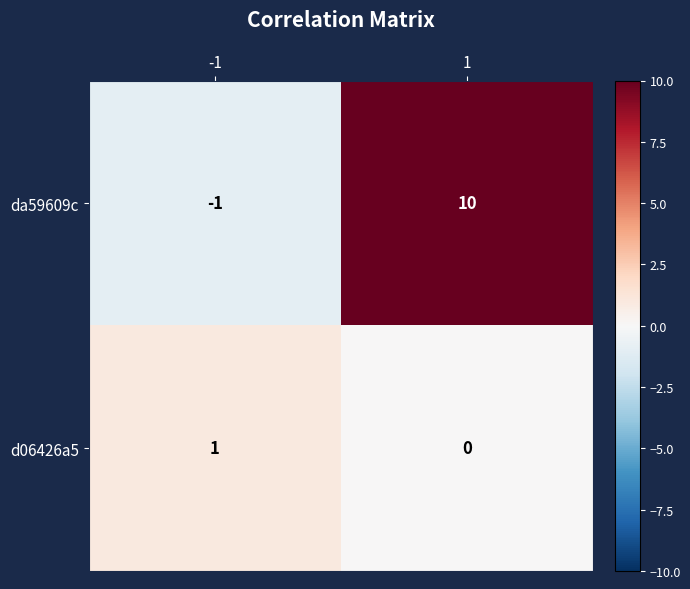

Between -1 and 1, which series saw the biggest shift?

da59609c